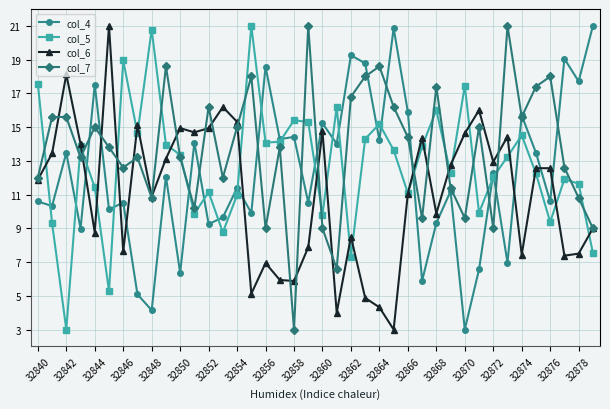

What is the value of the col_7 point at the 12th from the left?

10.2